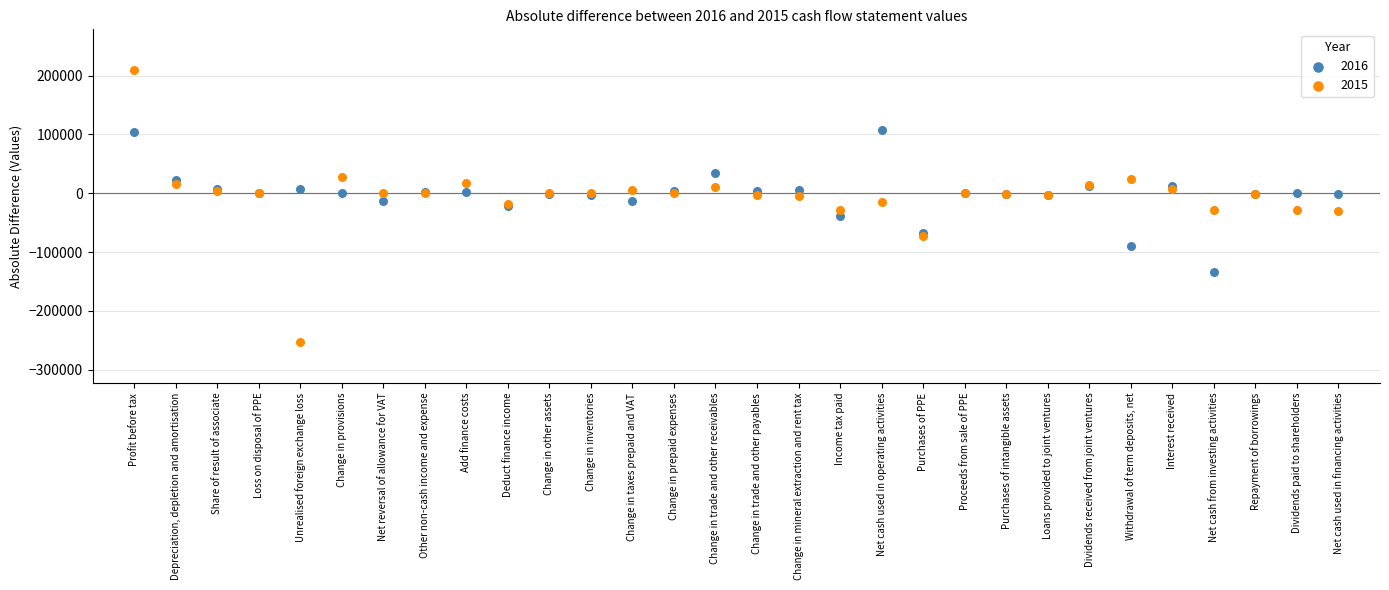

Which series contains the lowest Y value?

2015